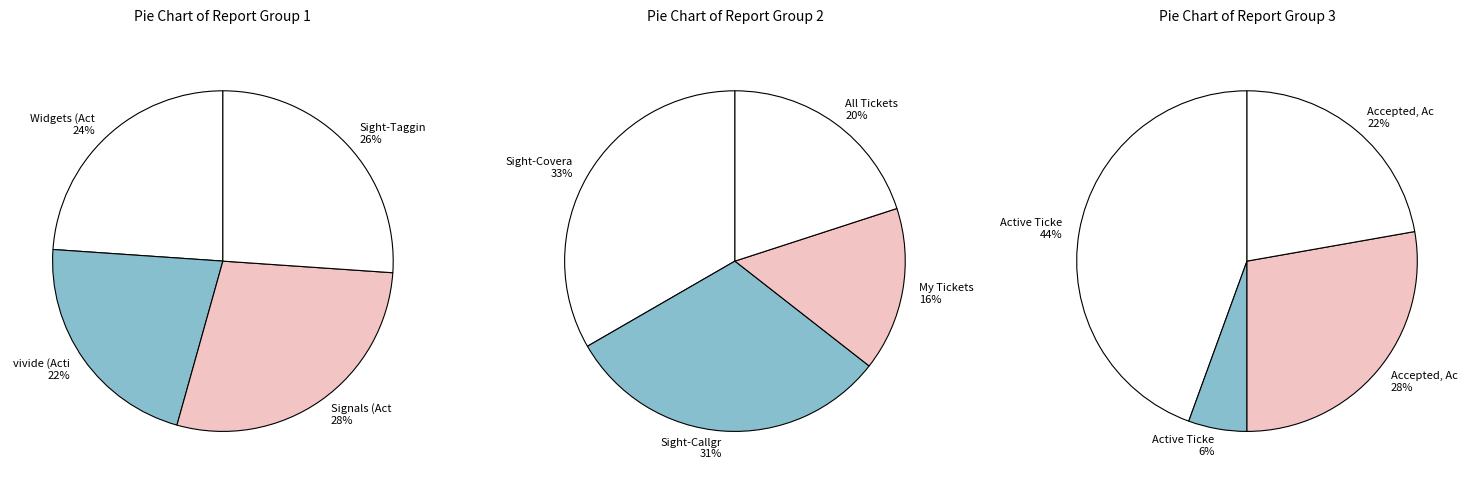

What is the change in value from Sight-Callgraph (Active Tickets) to Accepted, Active Tickets by Owner?

-10